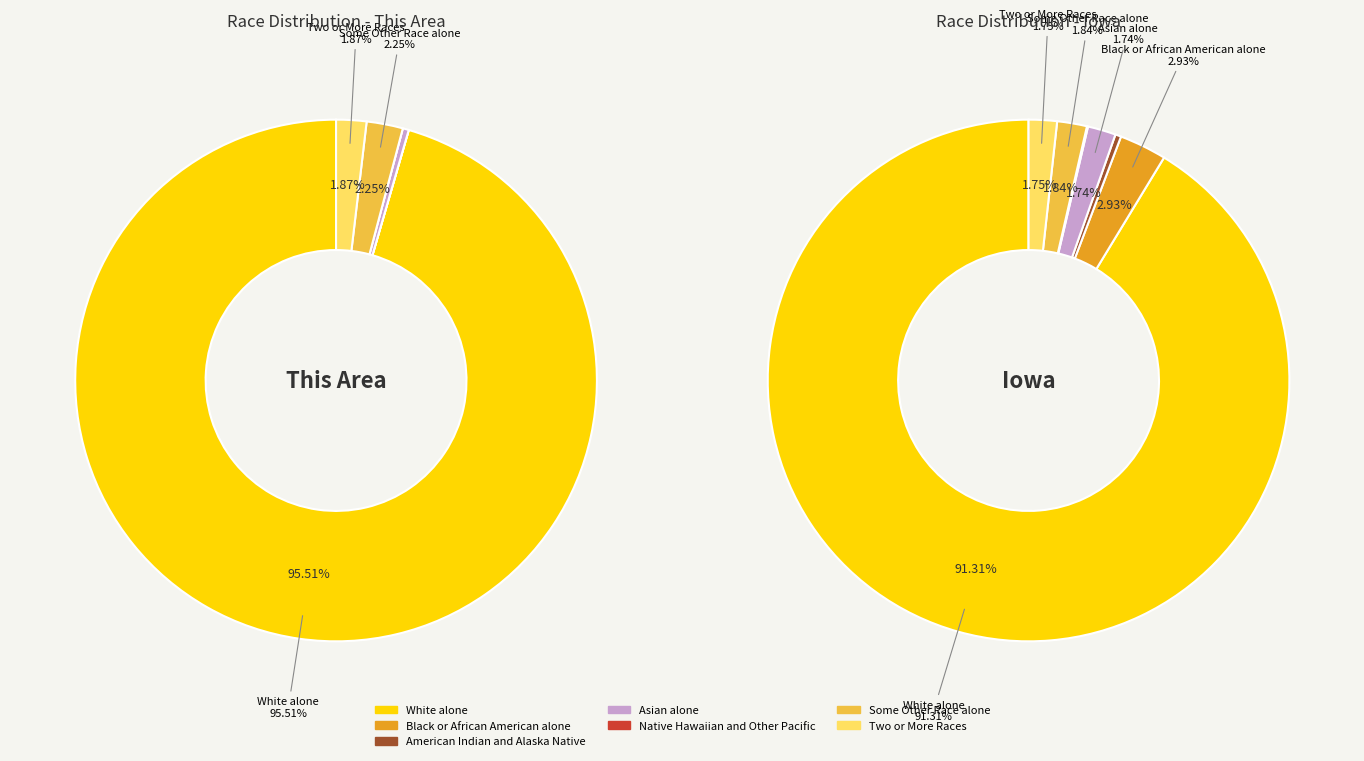

To the nearest percent, what is the average slice percentage?

14%